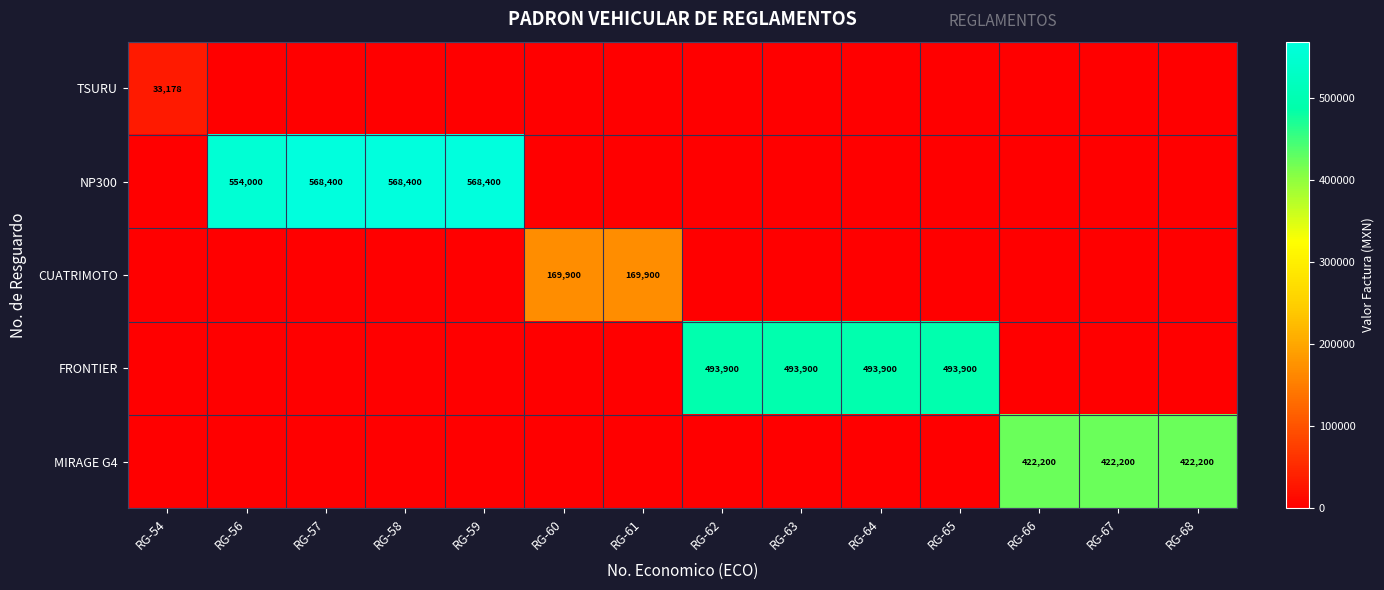

The value of MIRAGE G4 at RG-67 is 422200. True or false?

True